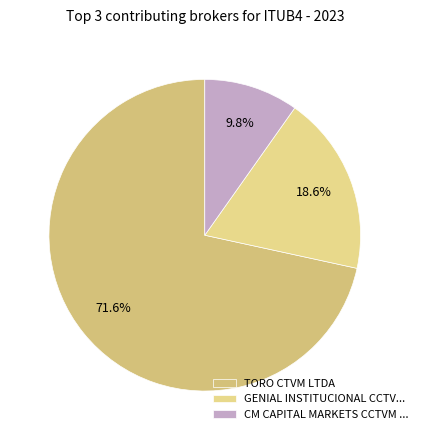

Does TORO CTVM LTDA account for over 50% of the chart?

Yes